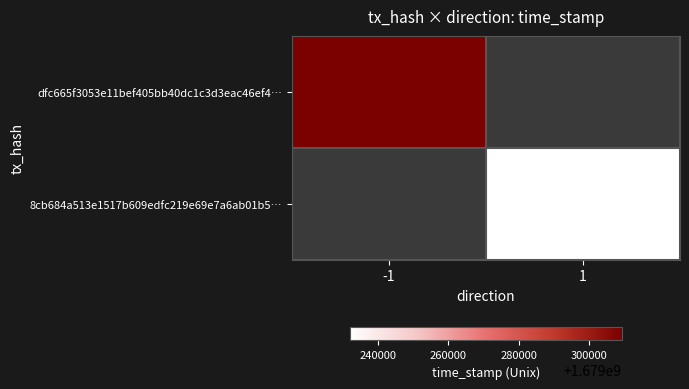

What is the minimum value shown in the chart?

1679232034.0